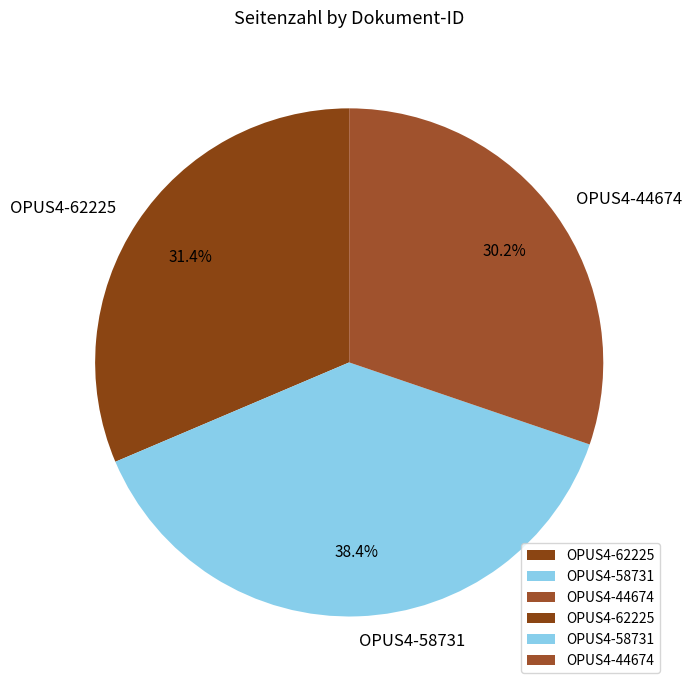

What is the ratio of the value at OPUS4-62225 to the value at OPUS4-58731?

0.8